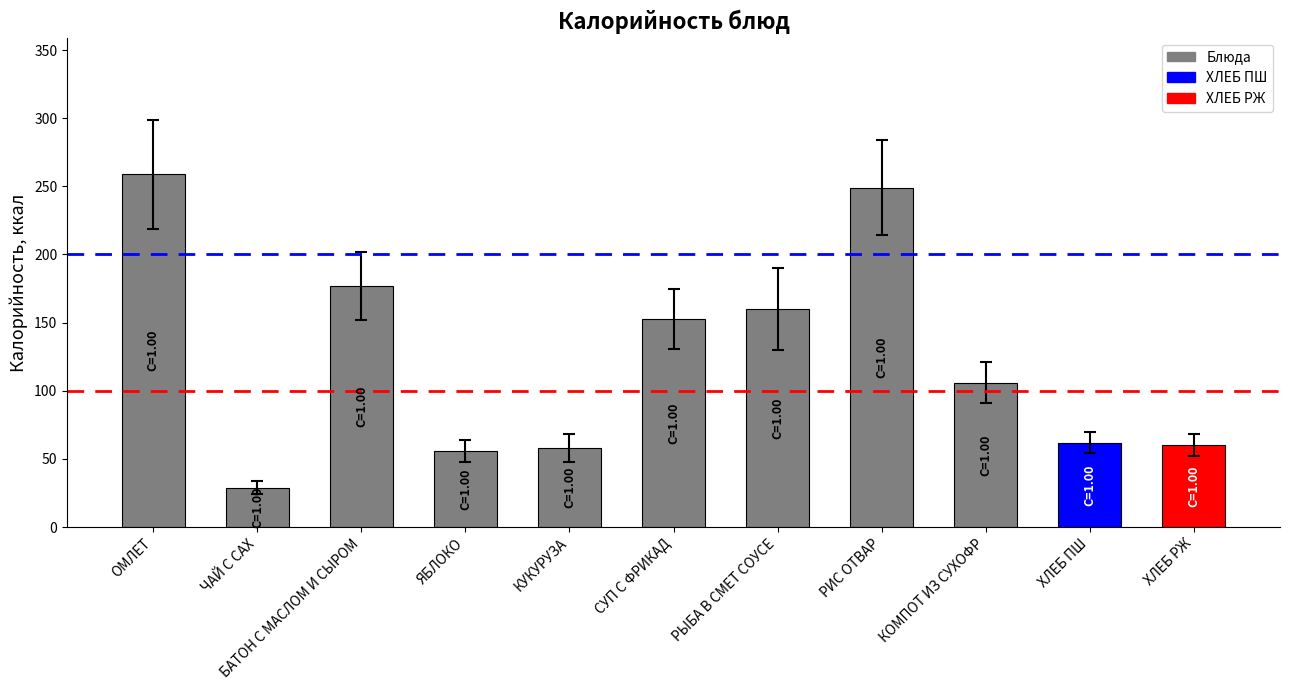

What is the sum of all values?

1369